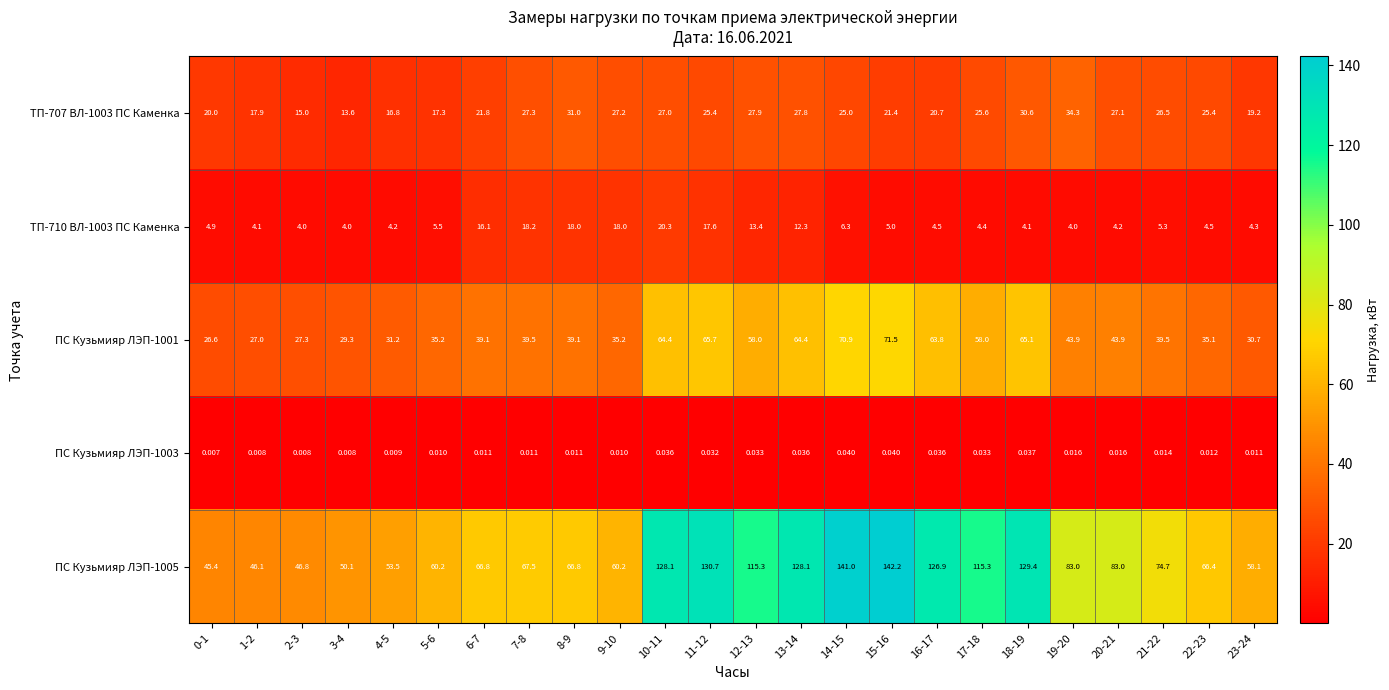

How many values in the ПС Кузьмияр ЛЭП-1001 series are below 39?

9